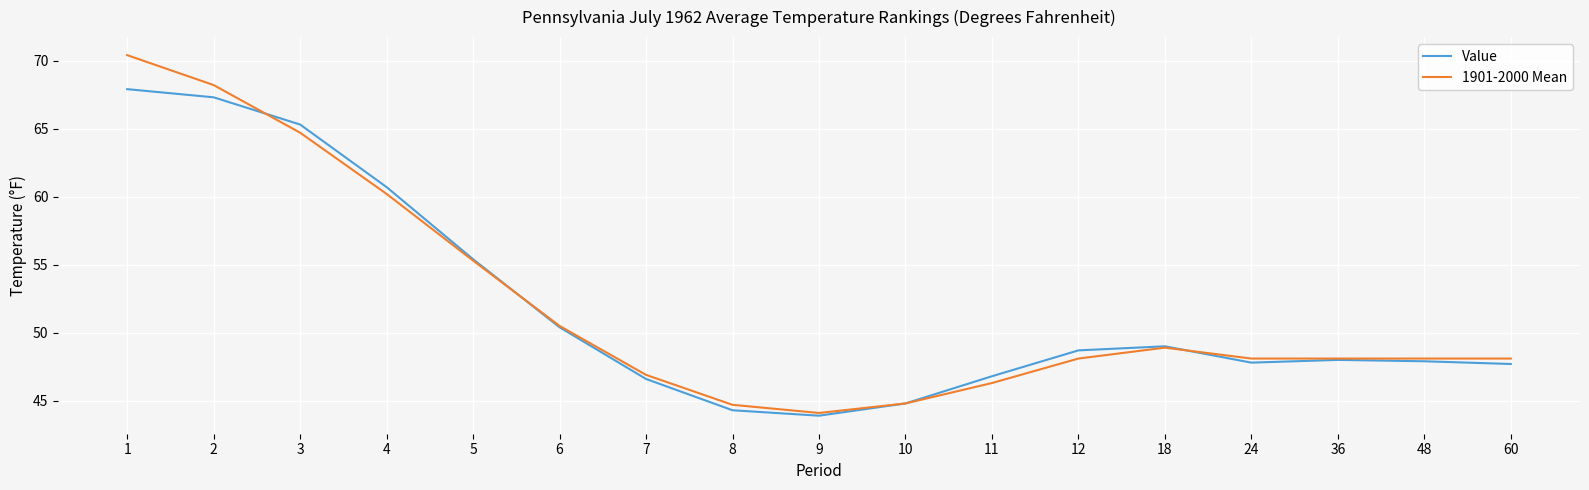

What is the difference between the Value values at 8 and 24?

3.5